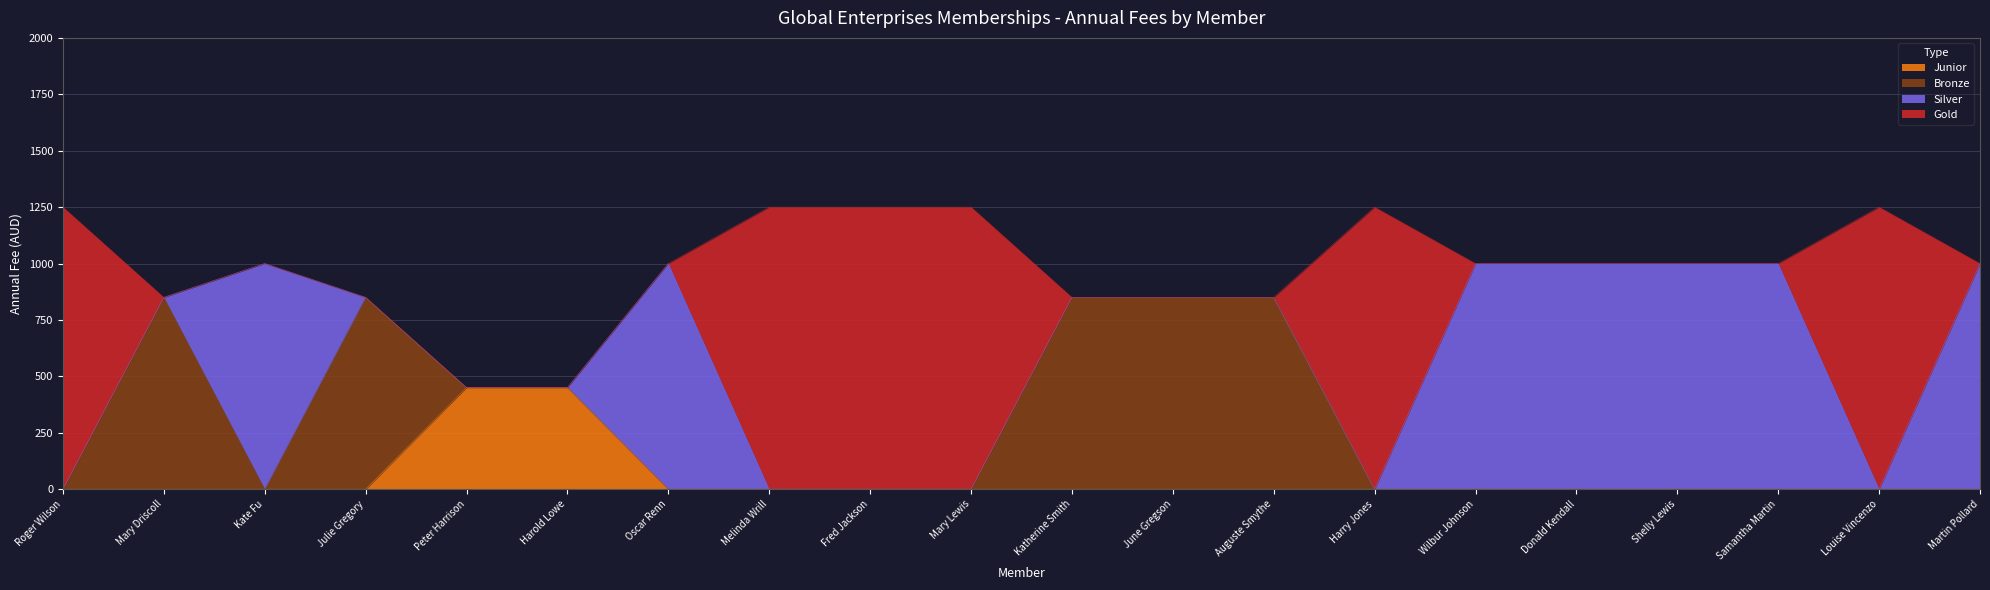

Is it true that Bronze equals 1336 at Melinda Wrill?

False